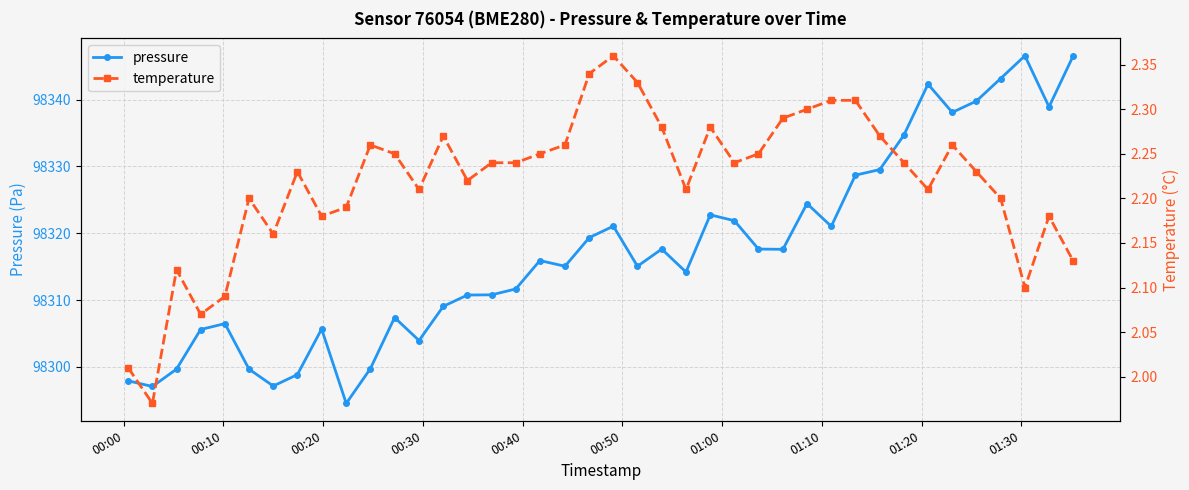

What is the minimum value for pressure?

98294.5